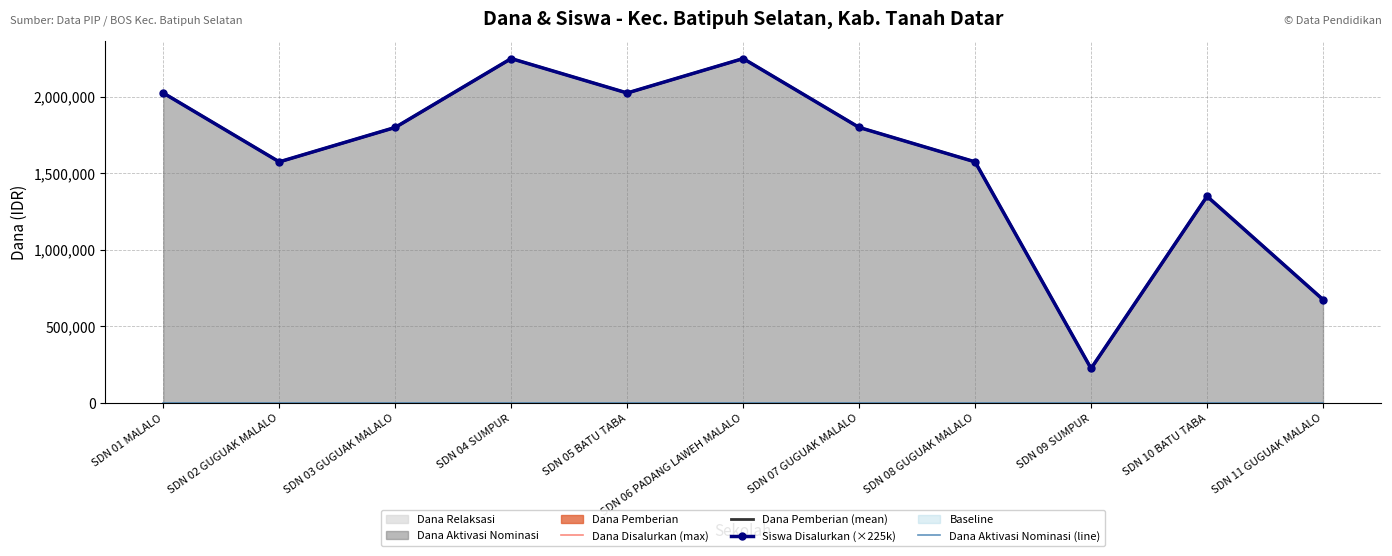

True or false: Siswa Disalurkan (×225k) has a value of 2025000 at SDN 05 BATU TABA.

True